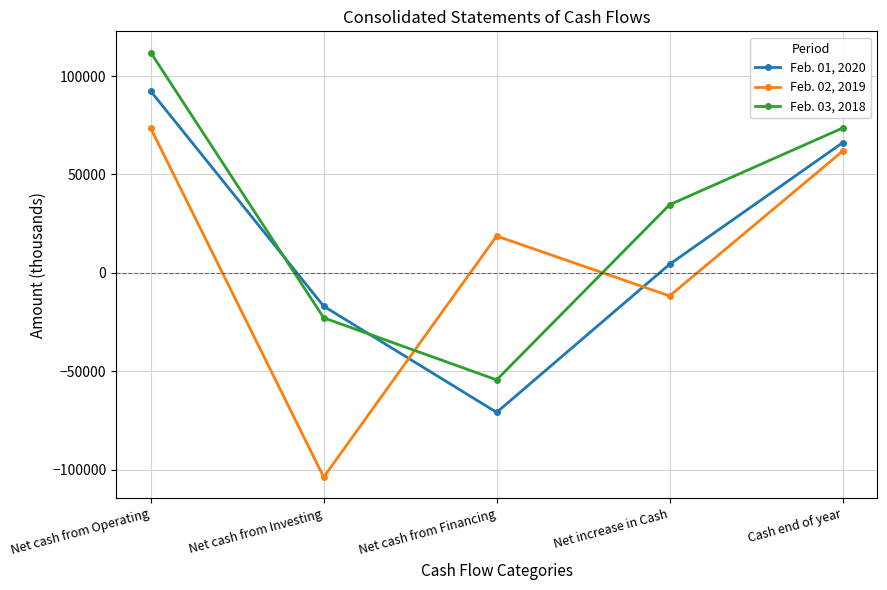

Which series has the widest spread of values?

Feb. 02, 2019